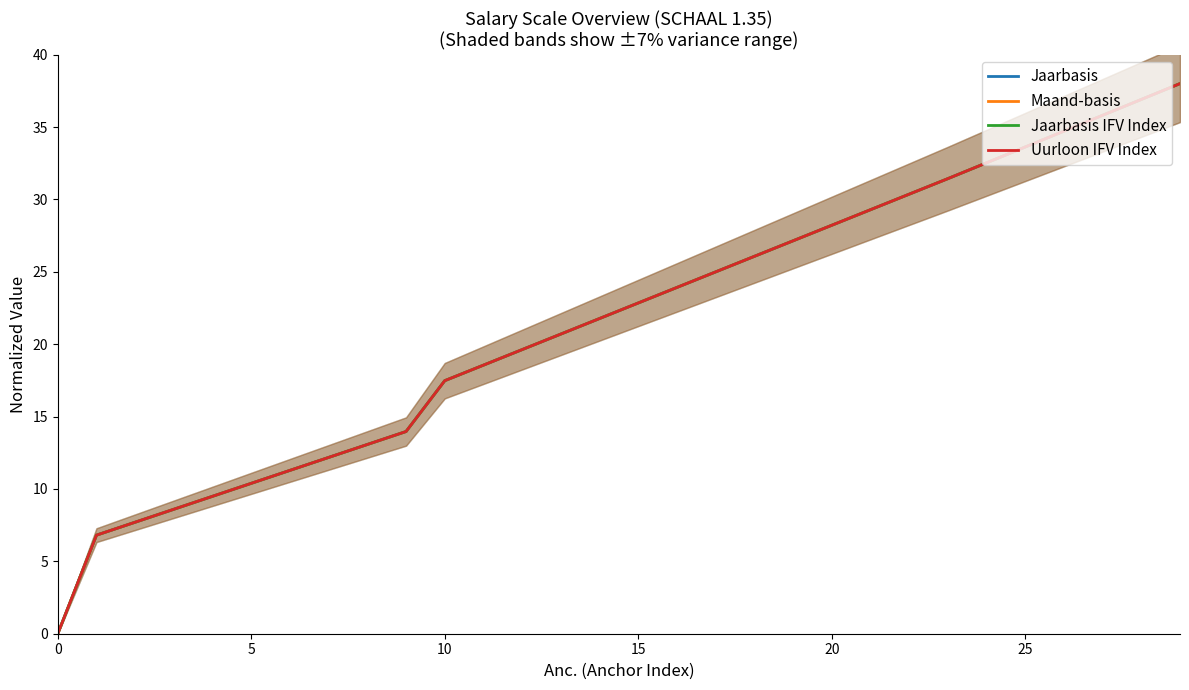

True or false: Jaarbasis has a value of 40.0 at 17.

False